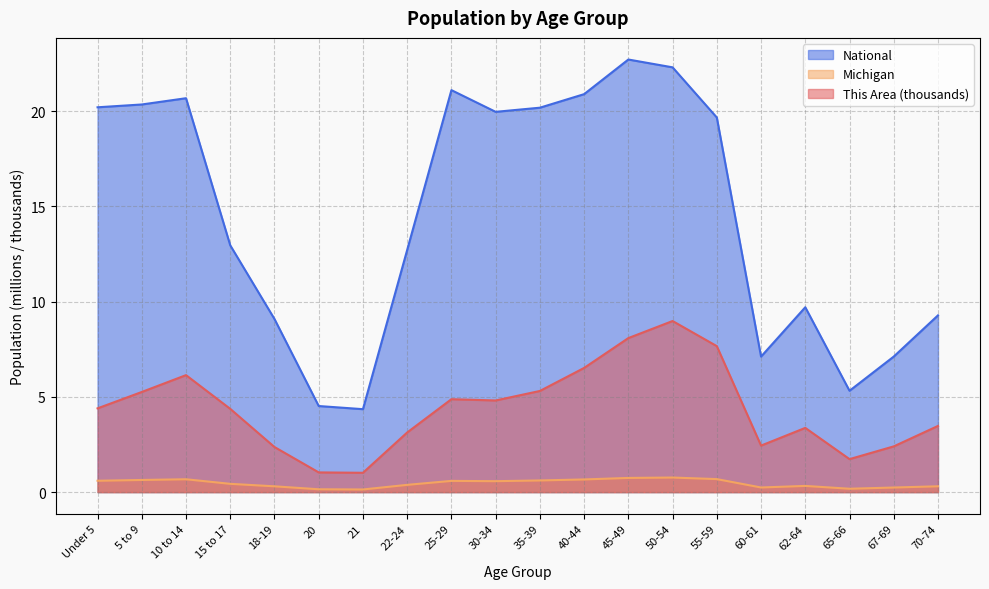

At which category does the chart reach its minimum across all series?

21